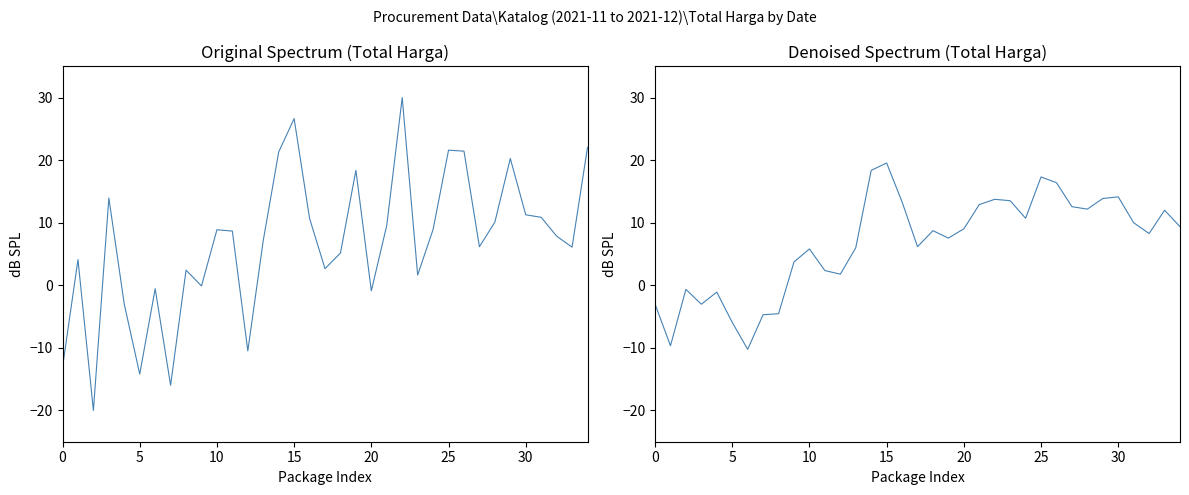

Read the Total Harga value at 19.

18.4